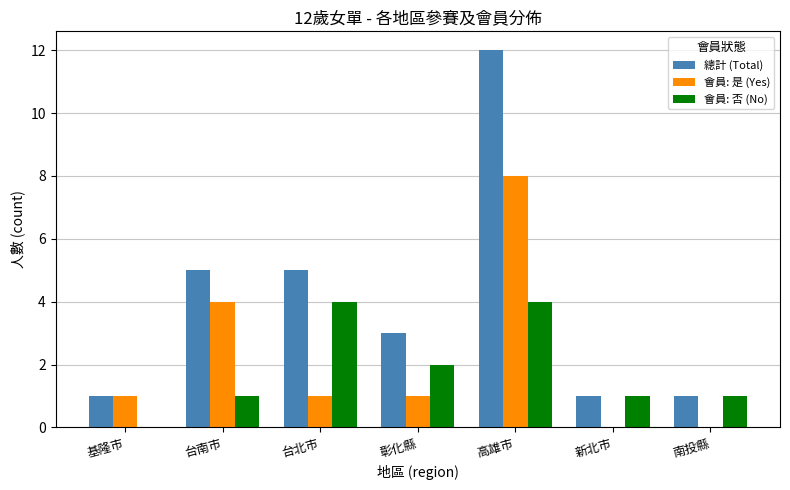

What is the sum of the 會員: 是 (Yes) values at 基隆市 and 新北市?

1